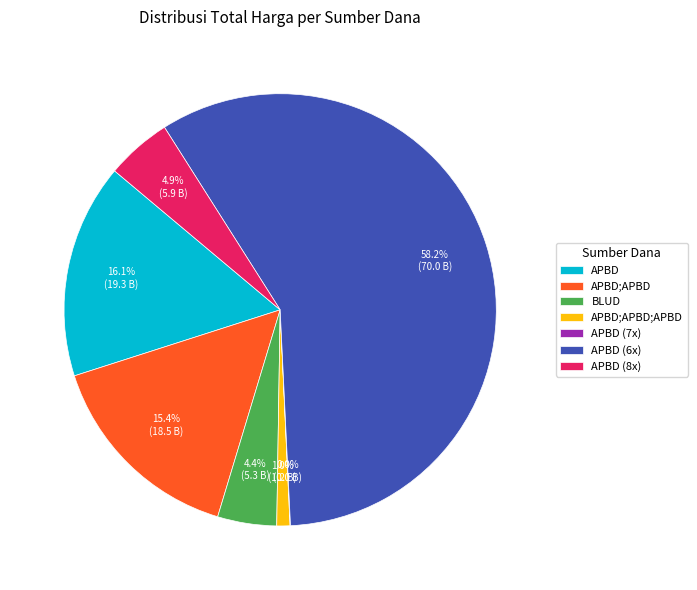

Between APBD;APBD;APBD and APBD;APBD, which is larger?

APBD;APBD